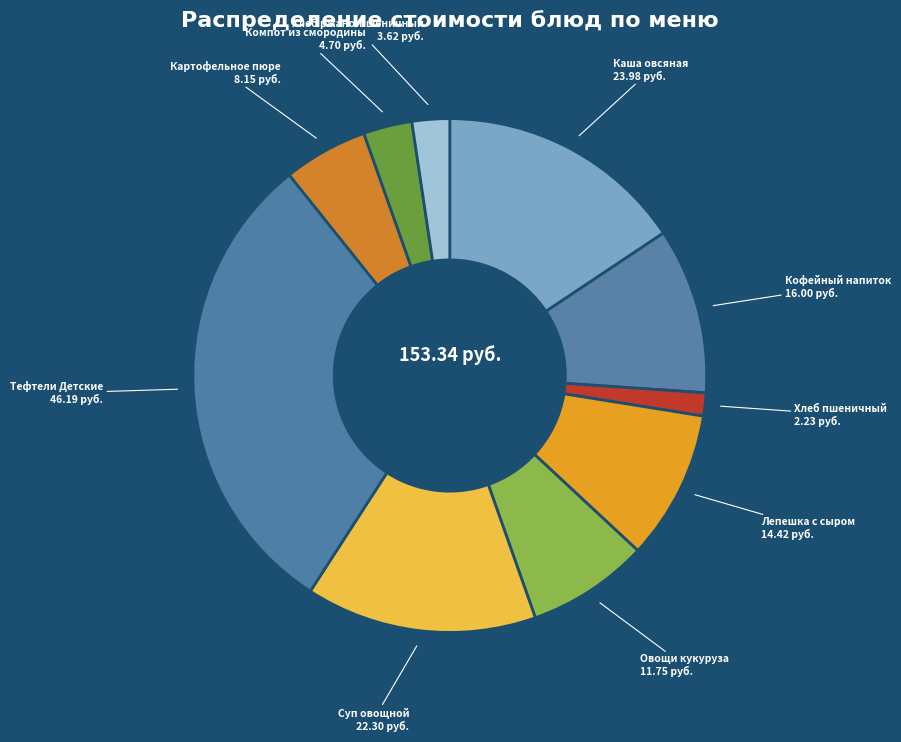

How many segments does this pie chart have?

10